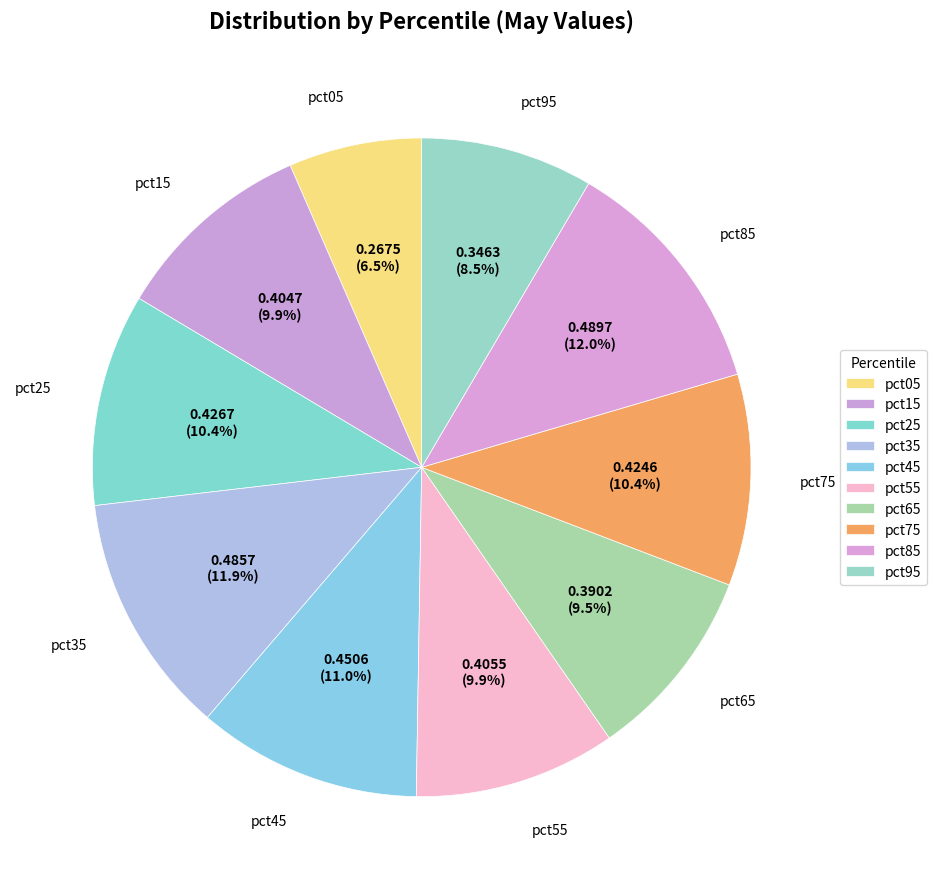

What percentage is the pct05 slice, to the nearest percent?

7%